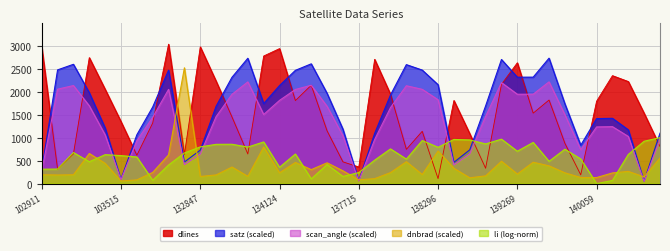

Which category has the lowest value across all series?

140059